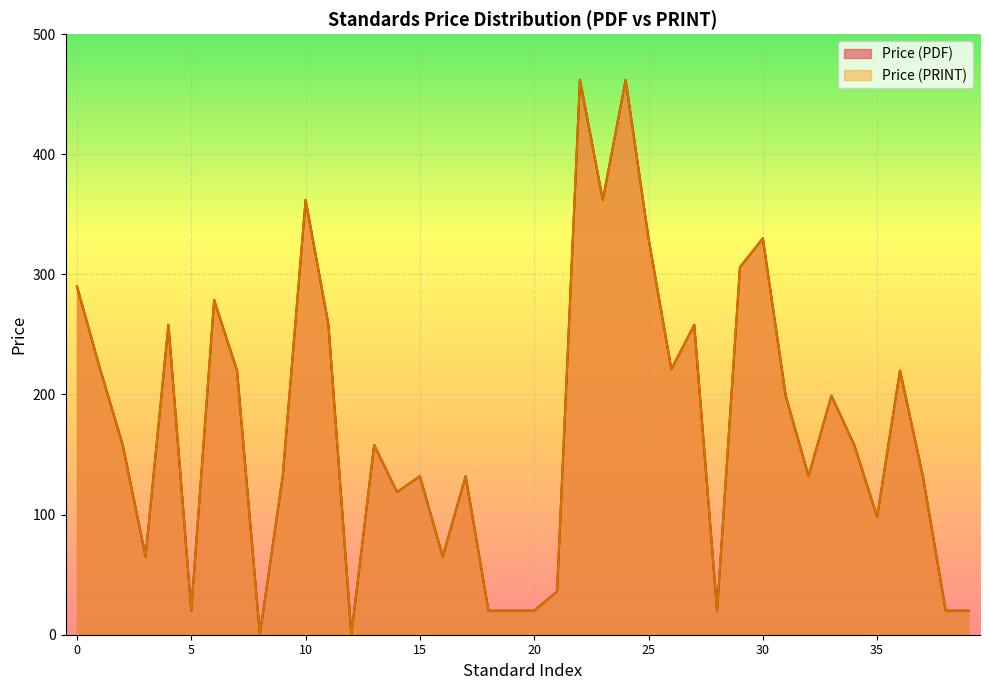

True or false: Price (PDF) and Price (PRINT) cross at least once.

False